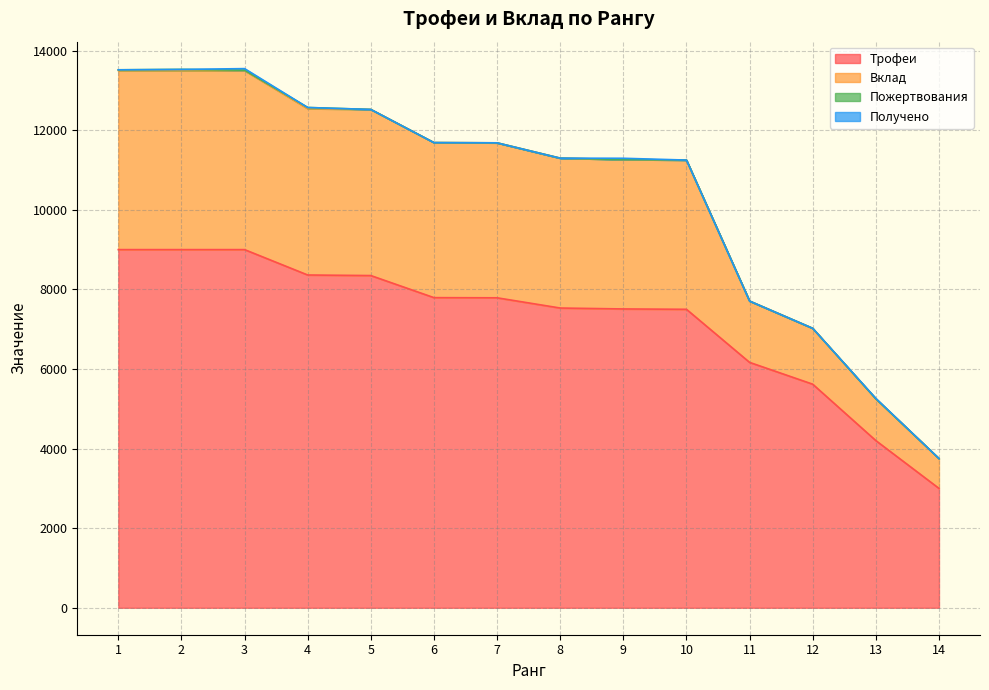

What is the lowest value of the Трофеи series?

3000